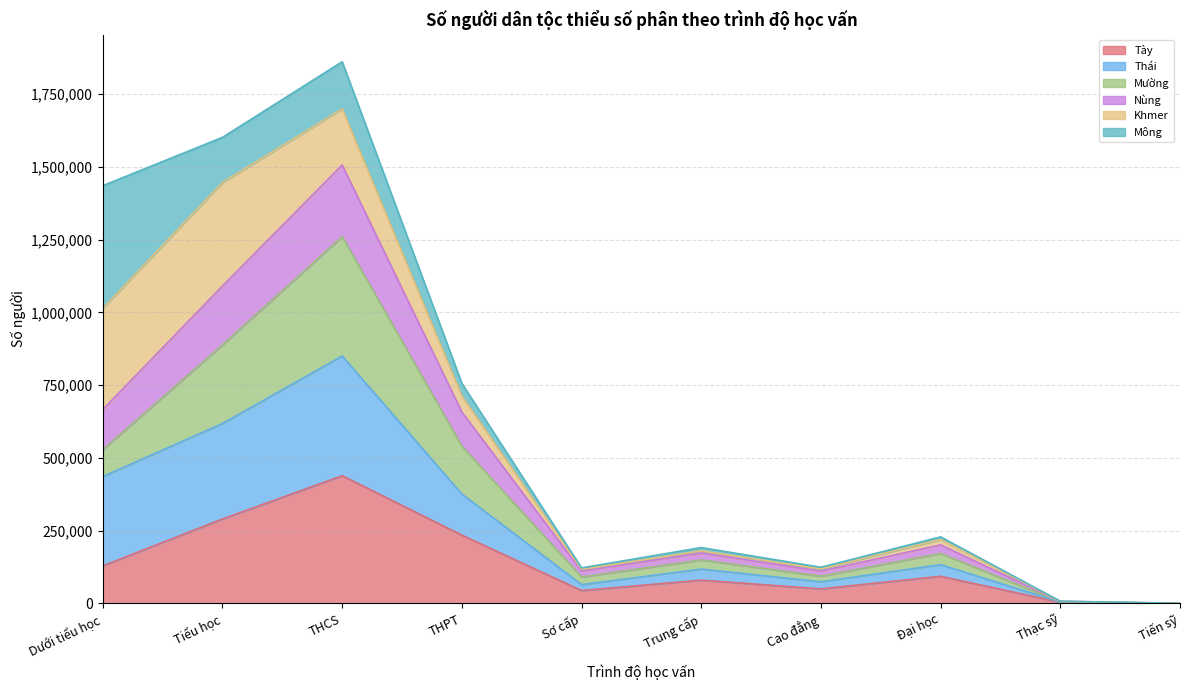

Is the value of Nùng at Cao đẳng greater than the value of Tày at Thạc sỹ?

Yes